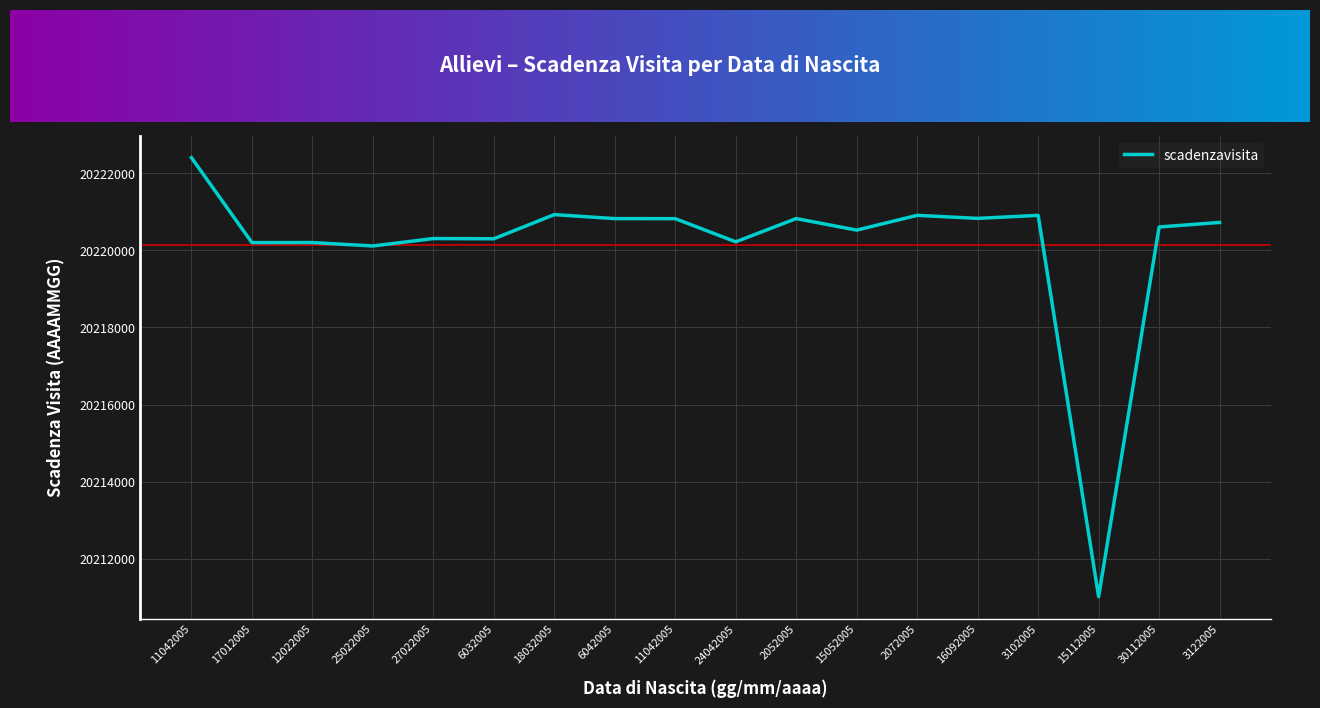

Does the chart display data point markers on the line(s)?

No